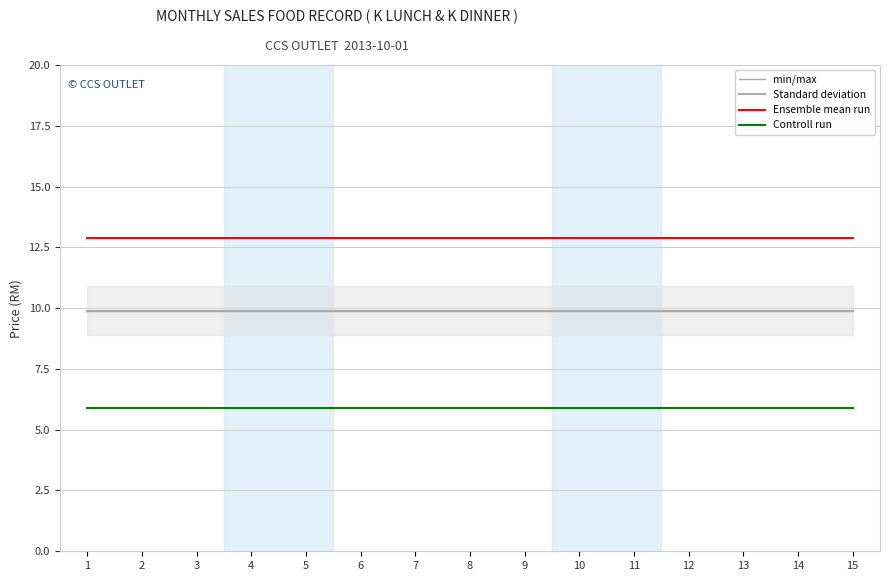

What is the value of the min/max point at the 13th from the left?

9.9